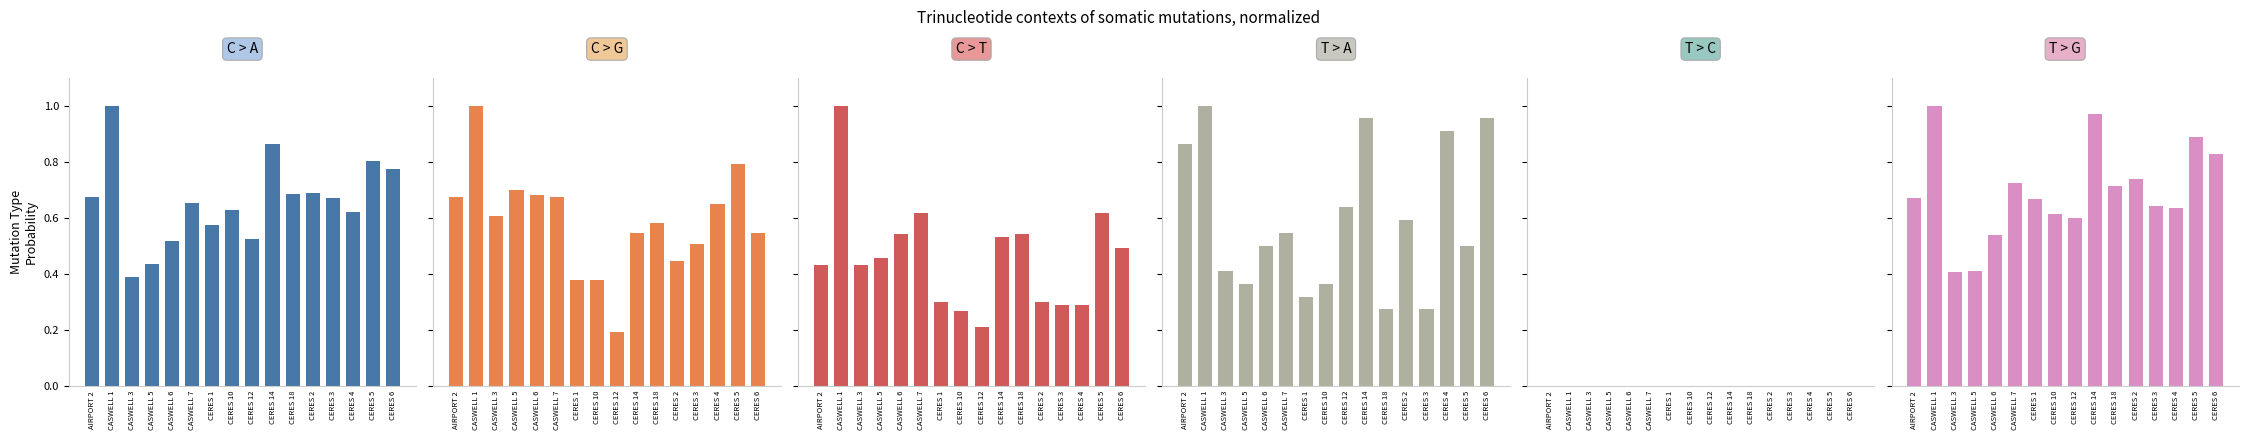

How many bars are there in total?

96